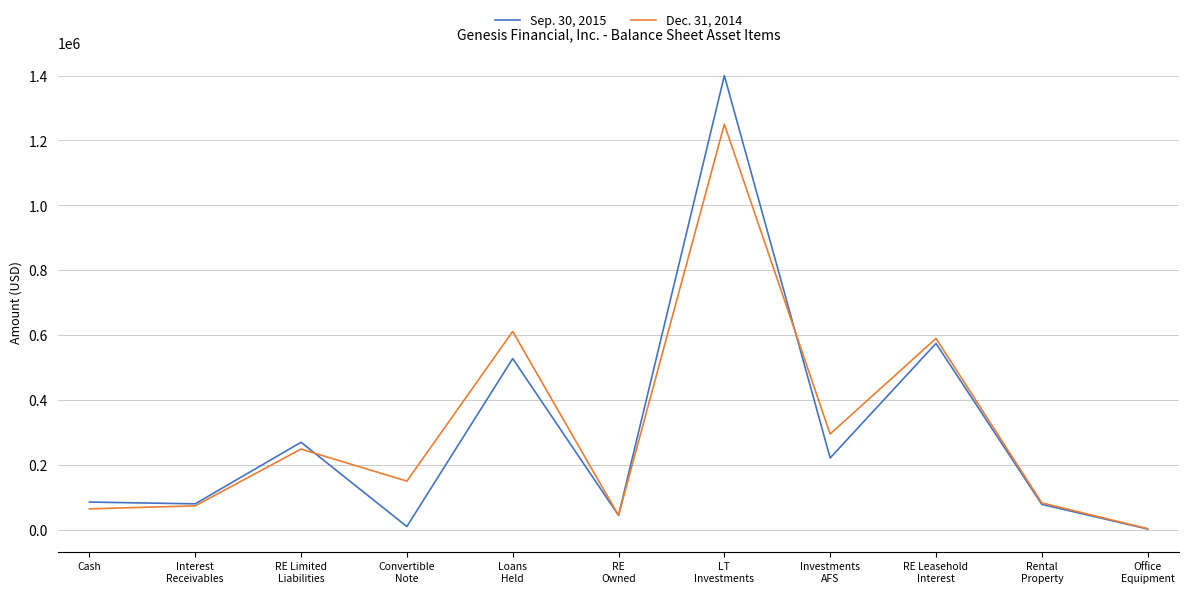

Rank the series by their average value, from lowest to highest.

Sep. 30, 2015, Dec. 31, 2014